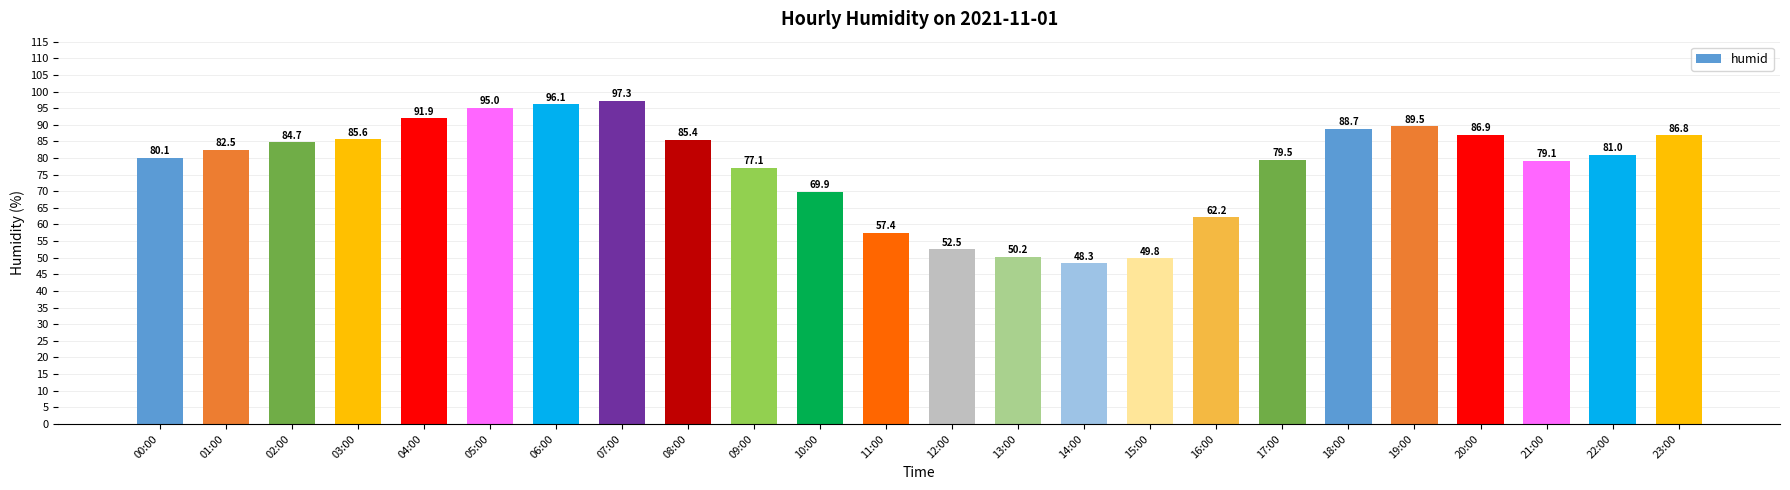

The chart shows a value of 40.9 at 02:00. True or false?

False